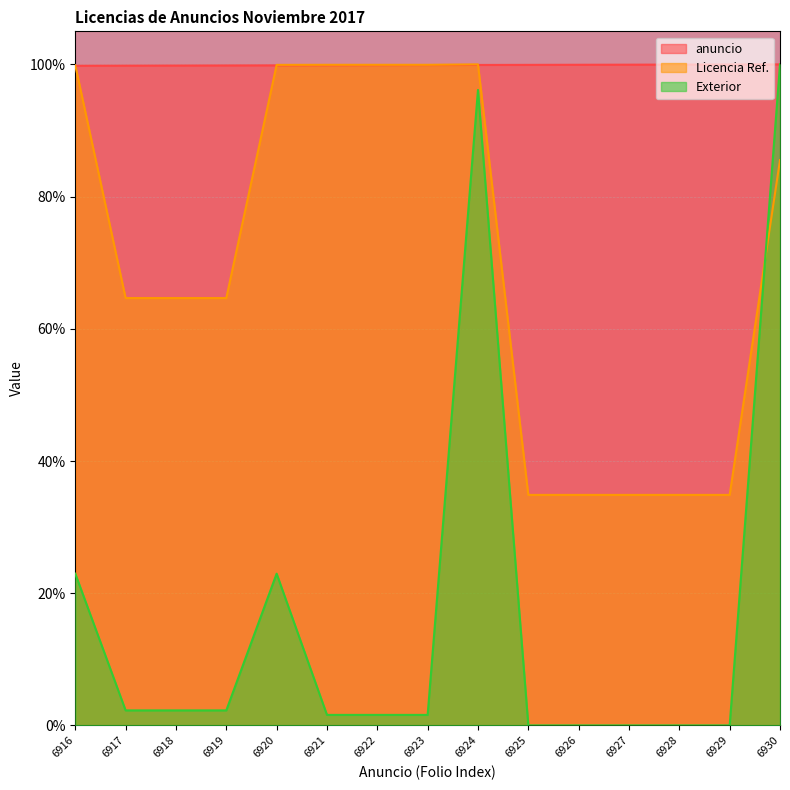

What is the value of the Licencia Ref. point at the 12th from the left?

0.3